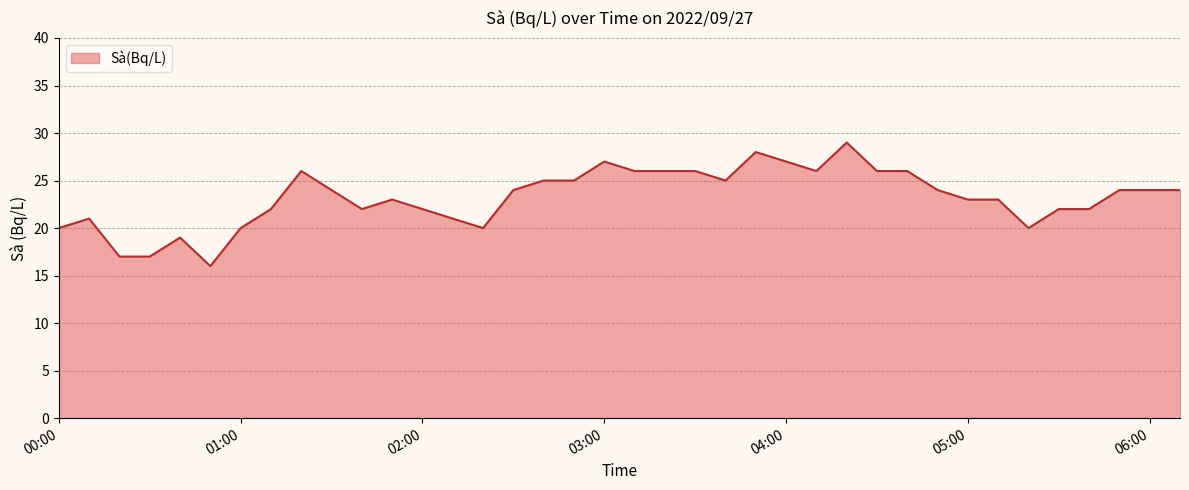

What is the greatest value displayed?

29